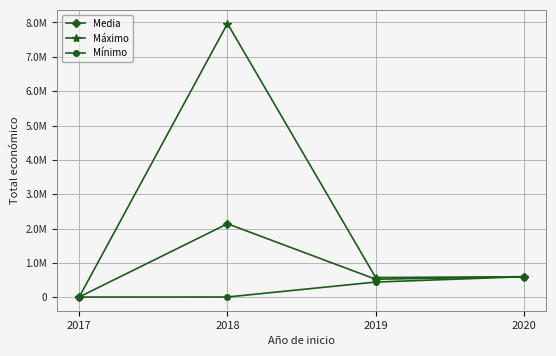

At which label does Máximo reach its minimum?

2017